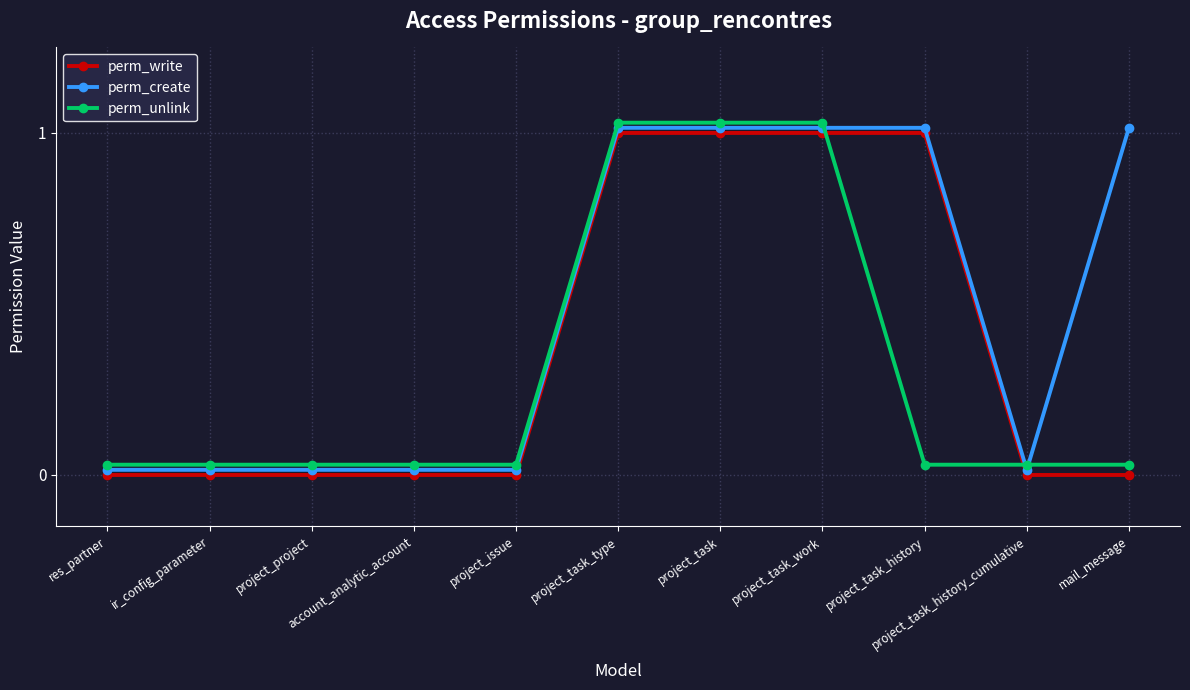

Count the perm_write values in the range 0 to 1.

11